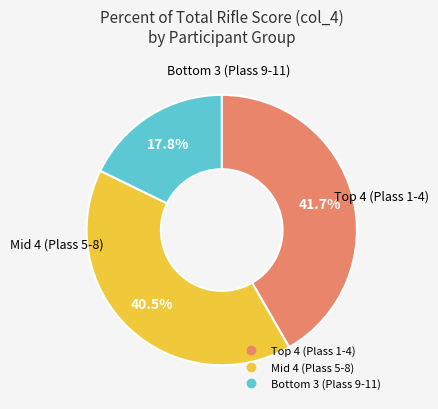

Is there any slice that represents more than half of the pie?

No